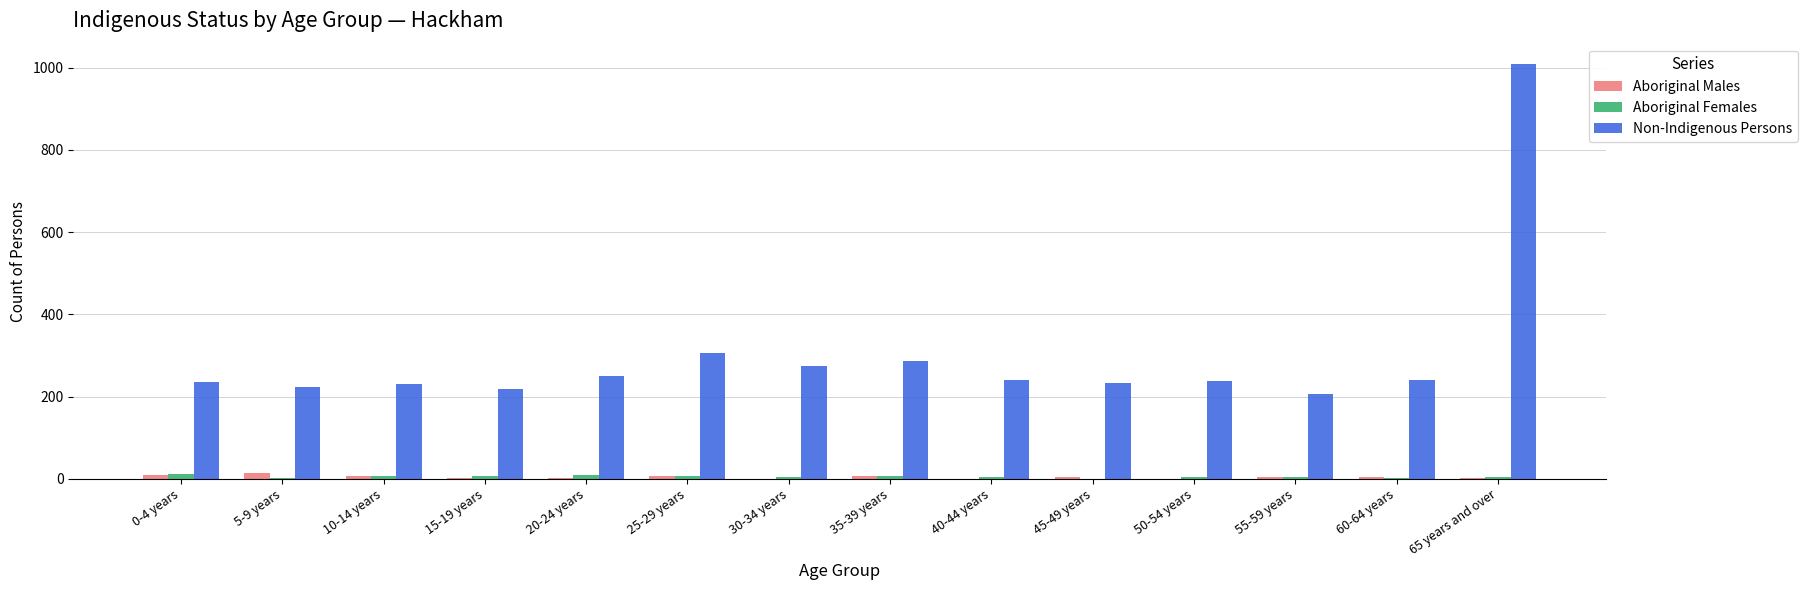

Does the chart contain stacked bars?

No